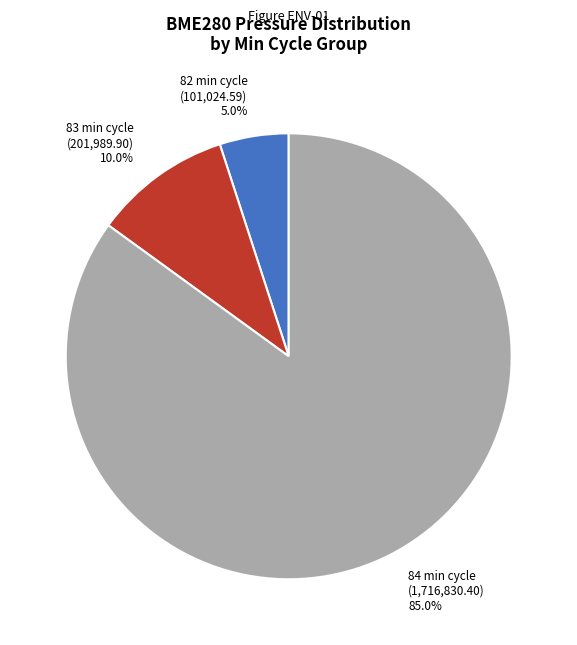

Is there a majority slice in this chart?

Yes